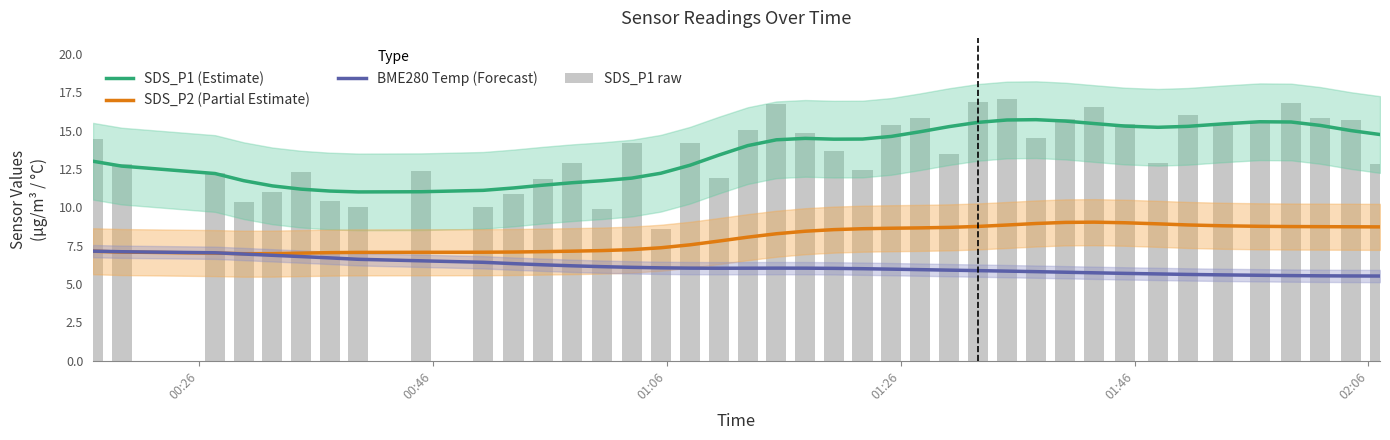

What is the greatest value displayed?

17.1